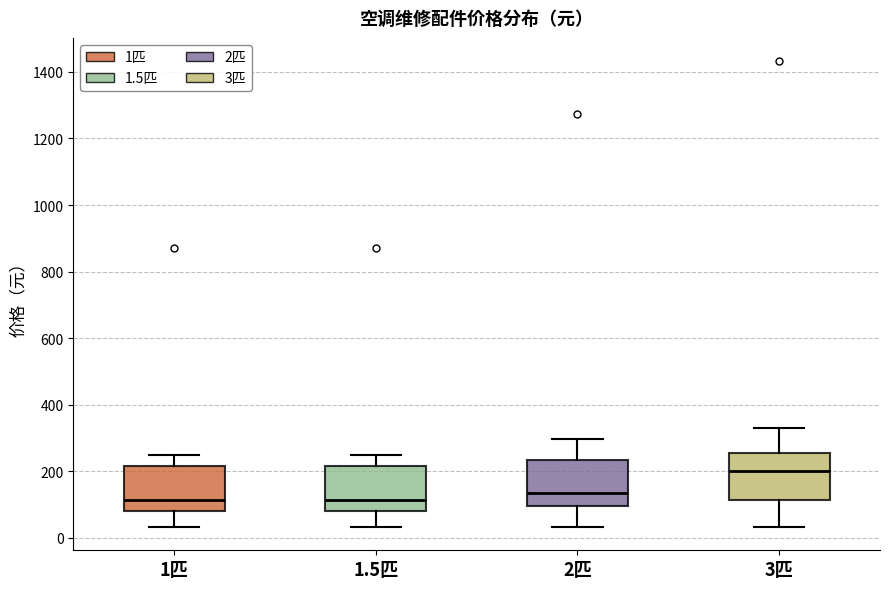

Reading left to right, transcribe this box plot: for each box, give where its median line is, the range the box spans, and where its two whiskers end, as read against the y-axis. The values are not printed on the chart, so give them approximately, as read against the axis.

1匹: median 120, box 80 to 220, whiskers 40 to 260
1.5匹: median 120, box 80 to 220, whiskers 40 to 260
2匹: median 140, box 100 to 240, whiskers 40 to 300
3匹: median 200, box 120 to 260, whiskers 40 to 340